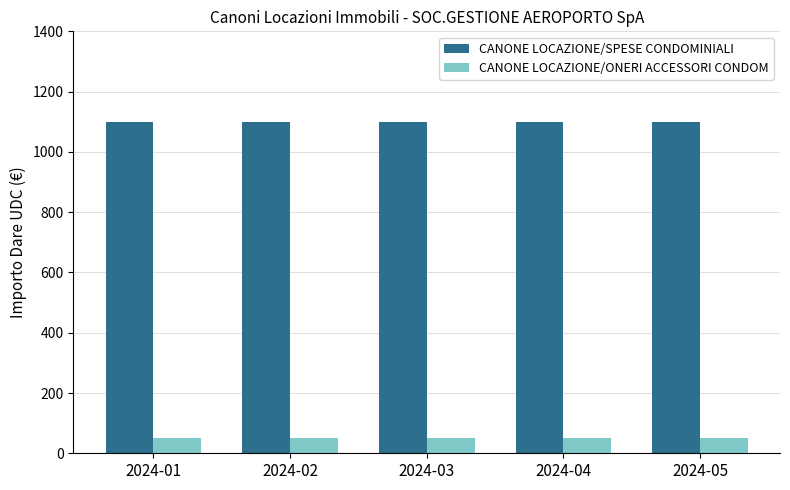

Reading left to right, transcribe all the data shown in this chart.

CANONE LOCAZIONE/SPESE CONDOMINIALI: 1100	1100	1100	1100	1100
CANONE LOCAZIONE/ONERI ACCESSORI CONDOM: 50	50	50	50	50